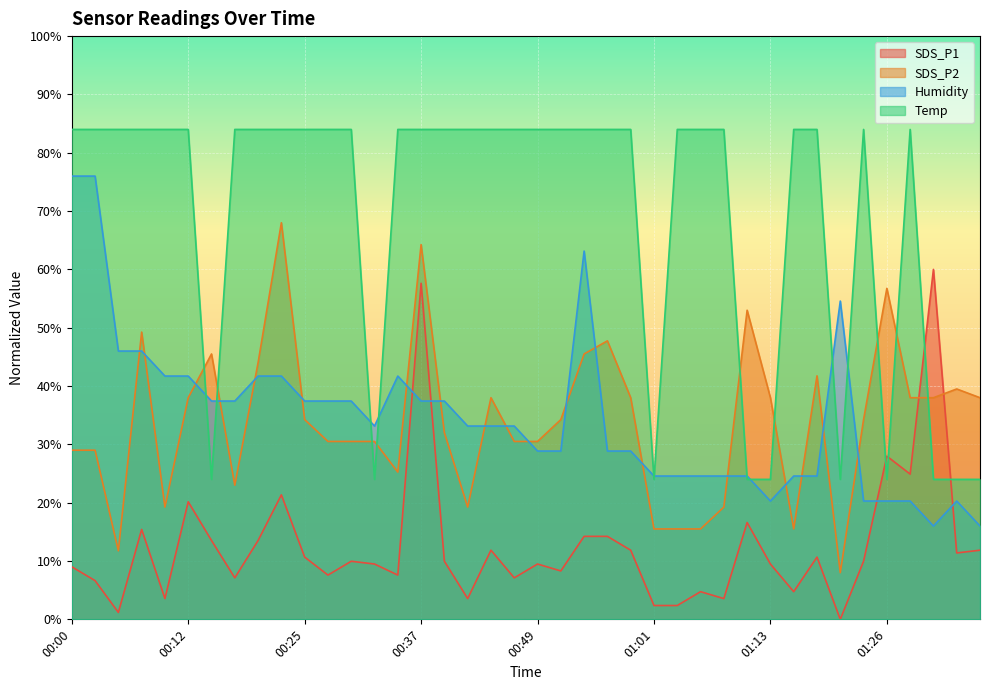

Is the value of SDS_P2 at 00:32 greater than the value of Humidity at 00:08?

No